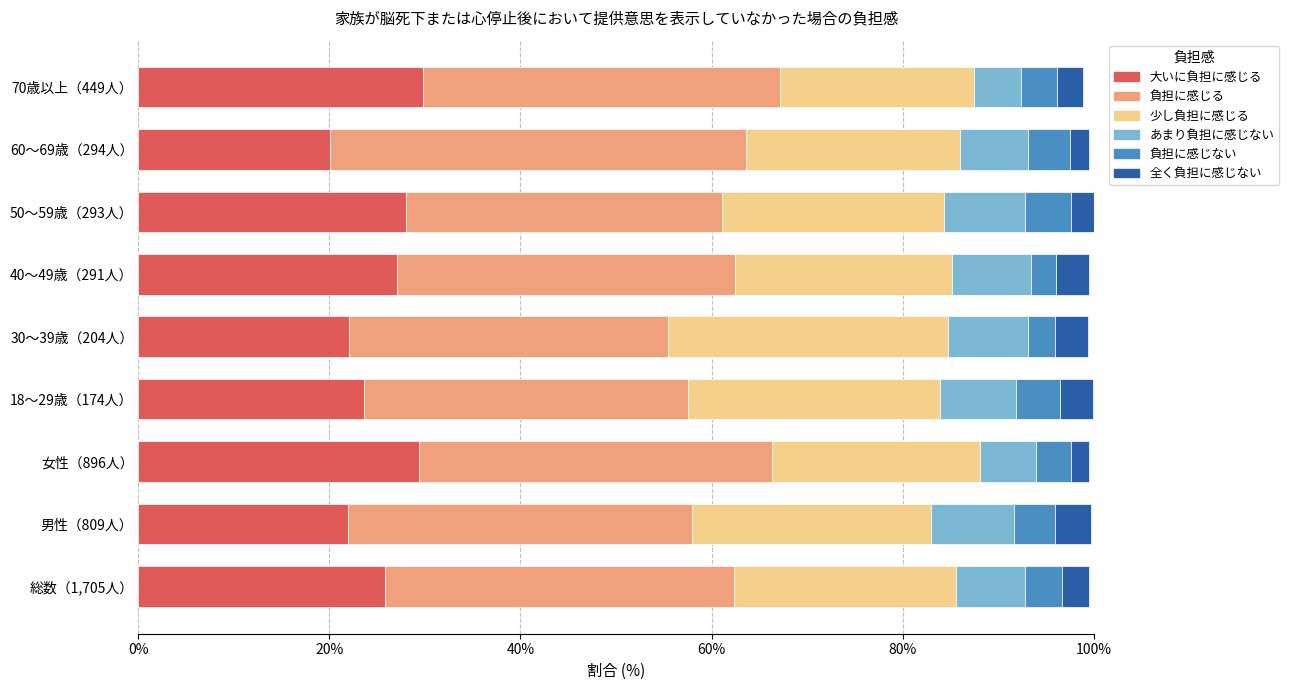

What is the total value across all series at 50～59歳（293人）?

100.0